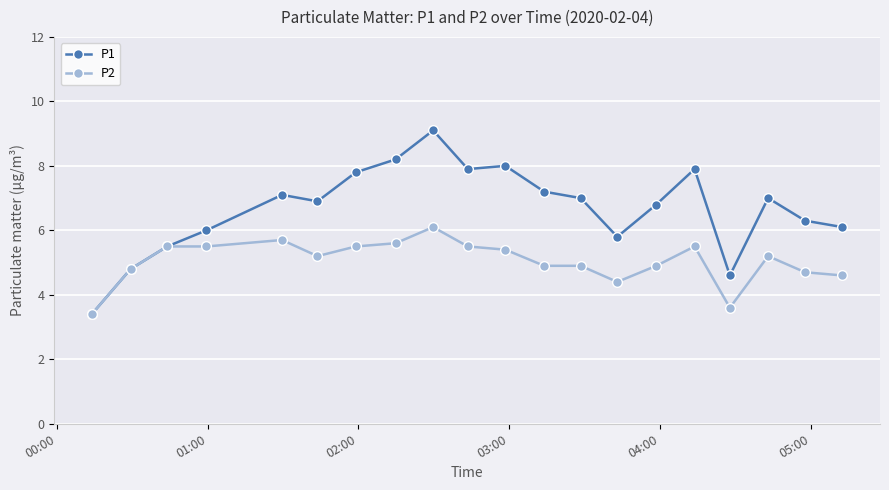

List the series in order of their peak value, highest first.

P1, P2